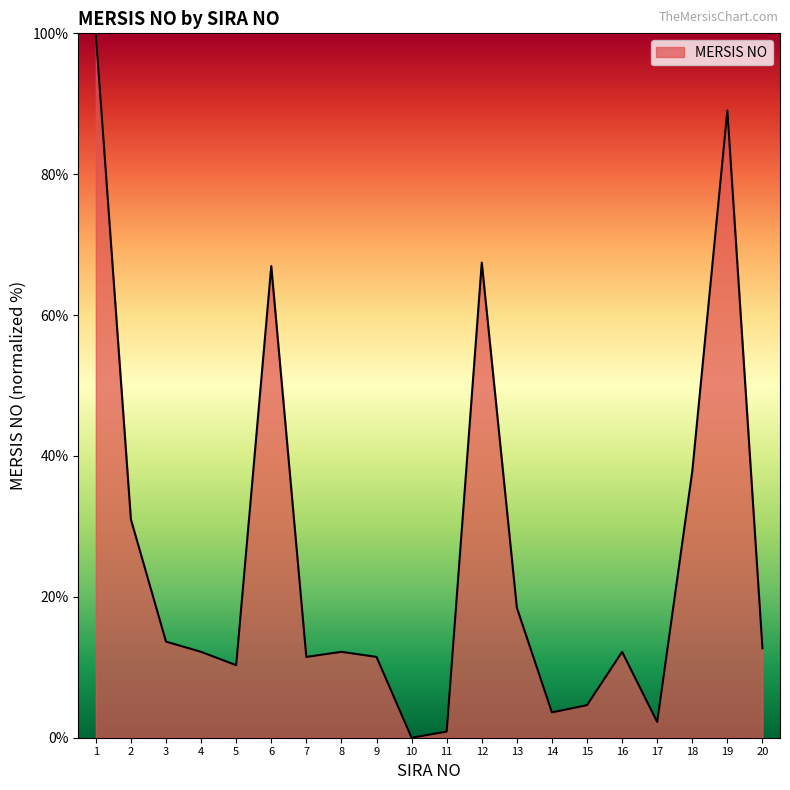

At which label is the value closest to 50?

18